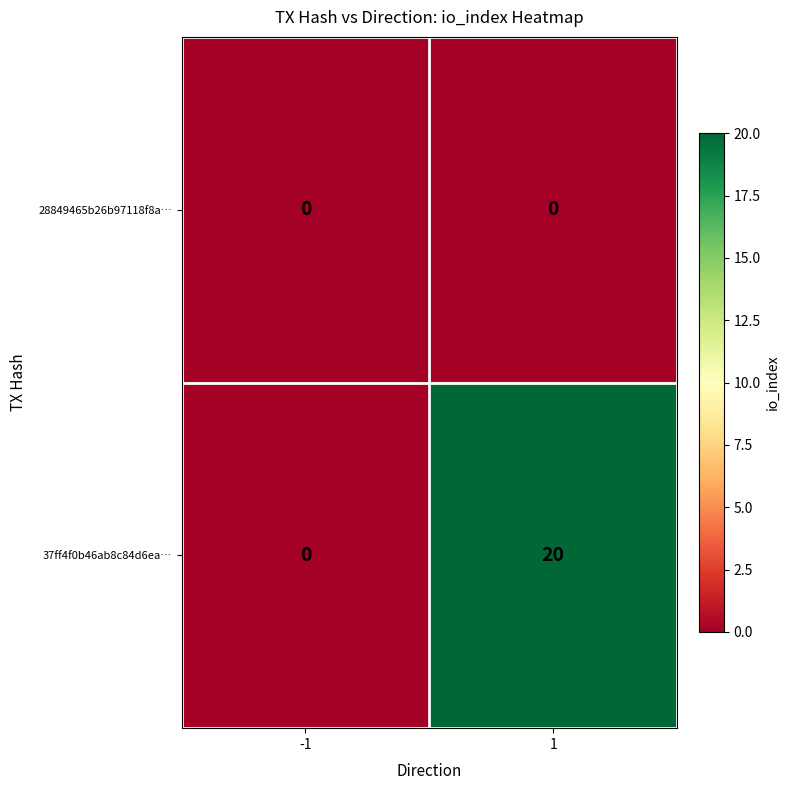

At how many categories does at least one series exceed 18?

1